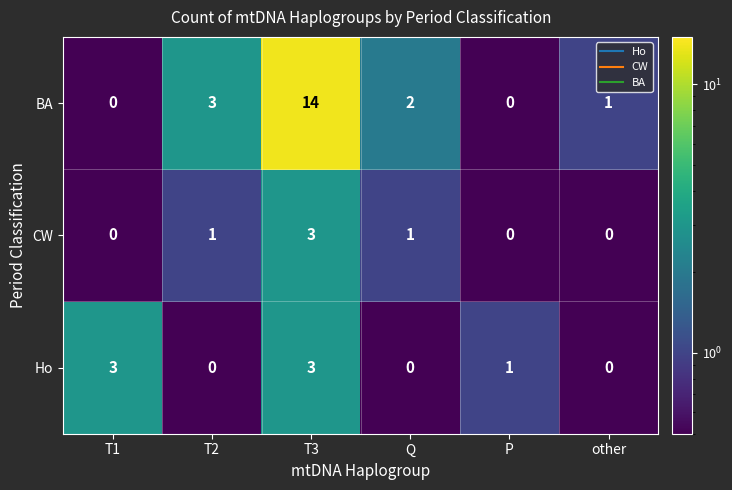

What is the difference between the second highest and second lowest values in the BA series?

3